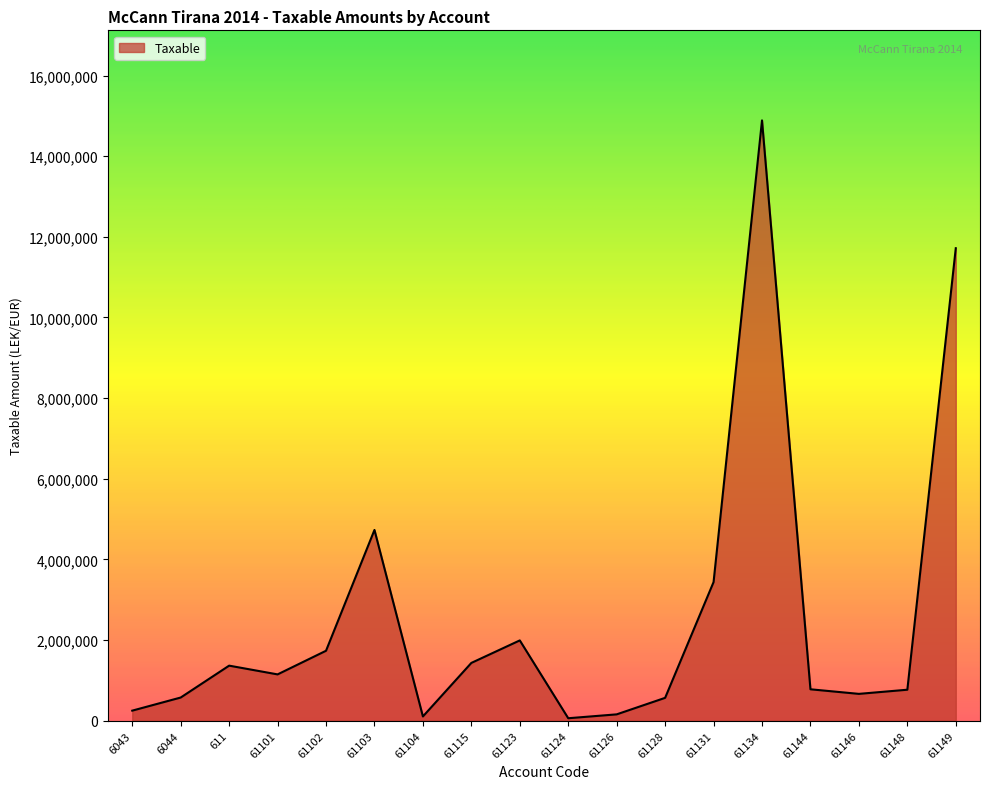

At which category does the data reach its first local peak?

611